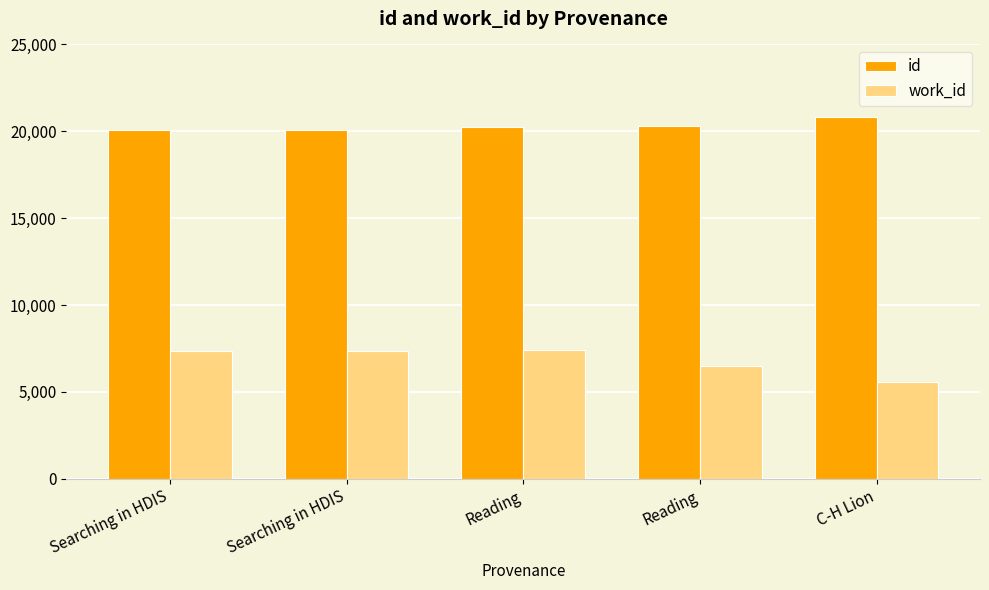

What is the sum of the work_id values at Reading and C-H Lion?

12085